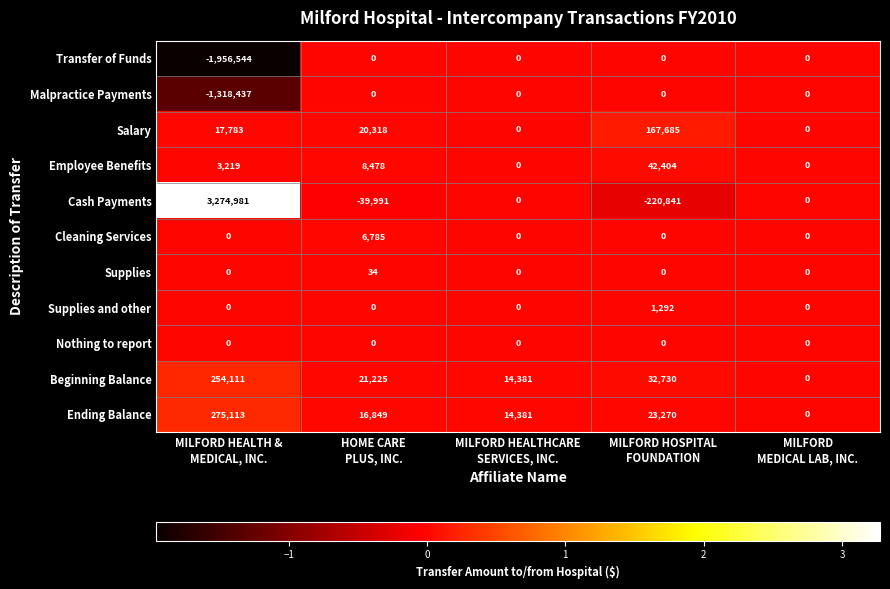

What is the maximum value shown in the chart?

3274981